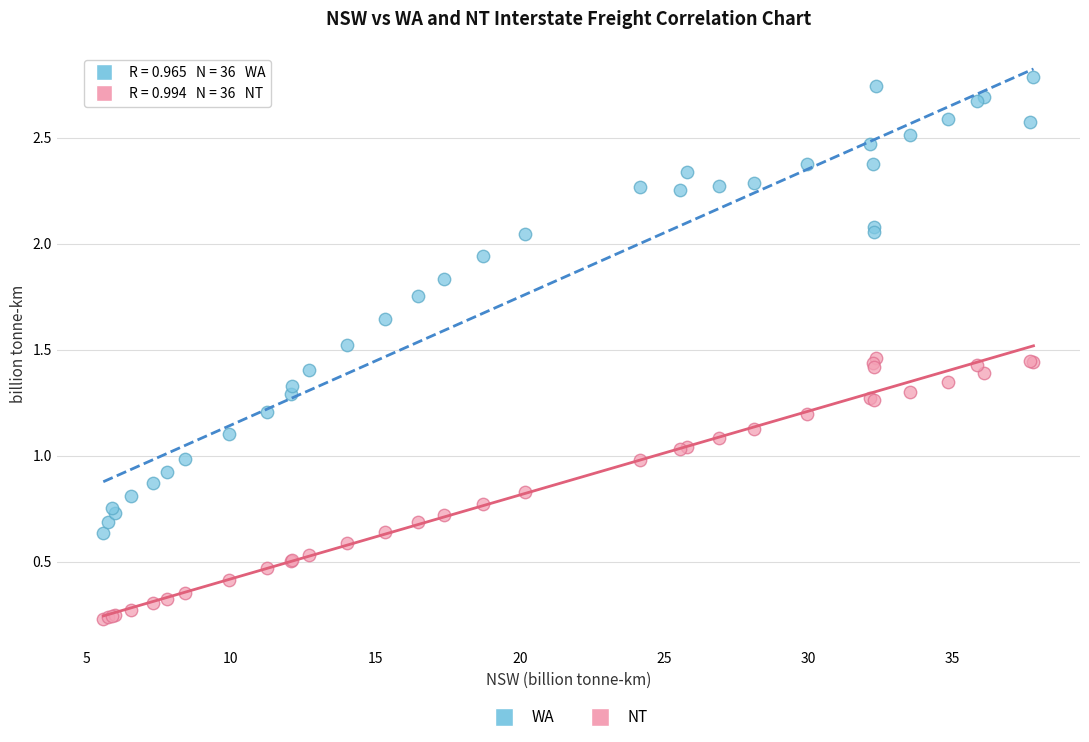

Which series has the widest spread of Y values?

WA